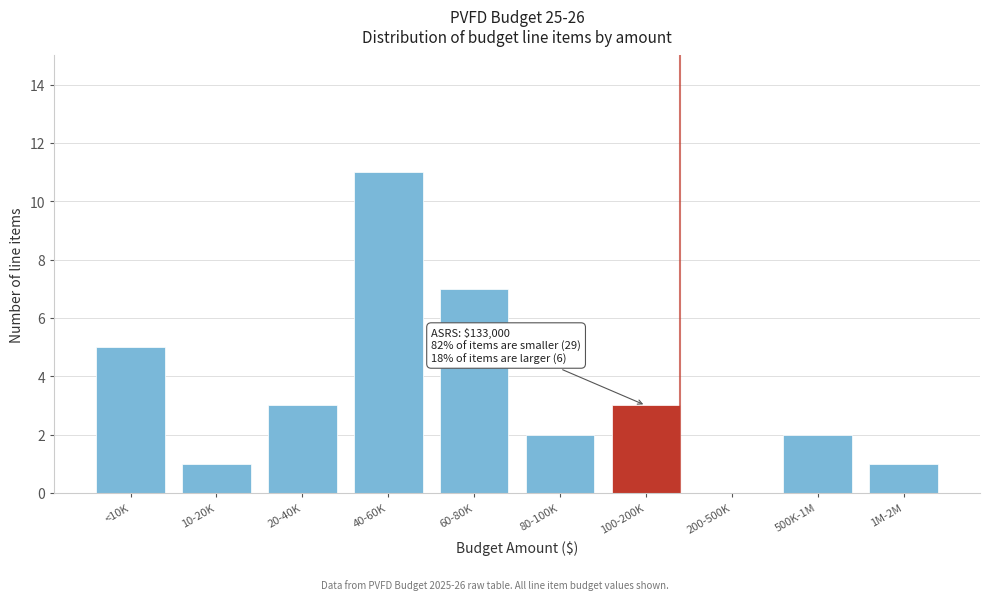

Reading right to left, what are all the values shown in this chart?

1M-2M=1	500K-1M=2	200-500K=0	100-200K=3	80-100K=2	60-80K=7	40-60K=11	20-40K=3	10-20K=1	<10K=5